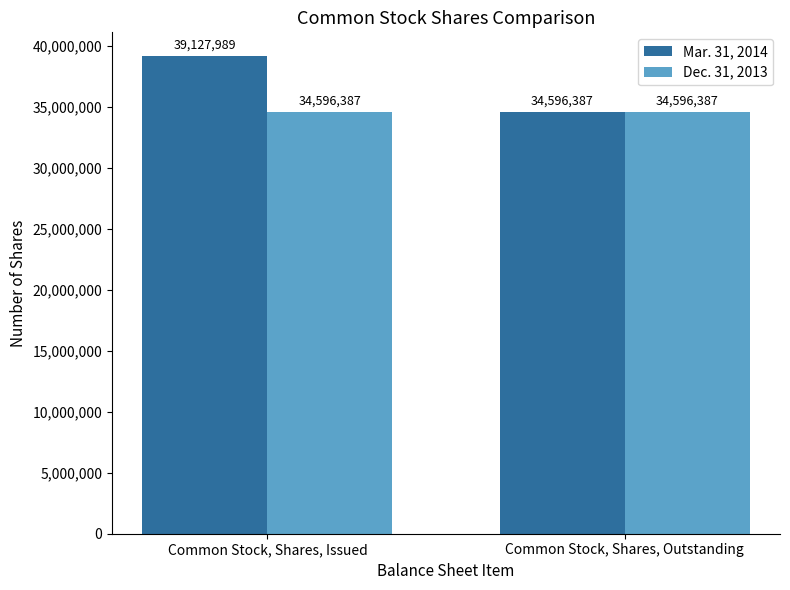

What is the sum of all Mar. 31, 2014 values?

73724376